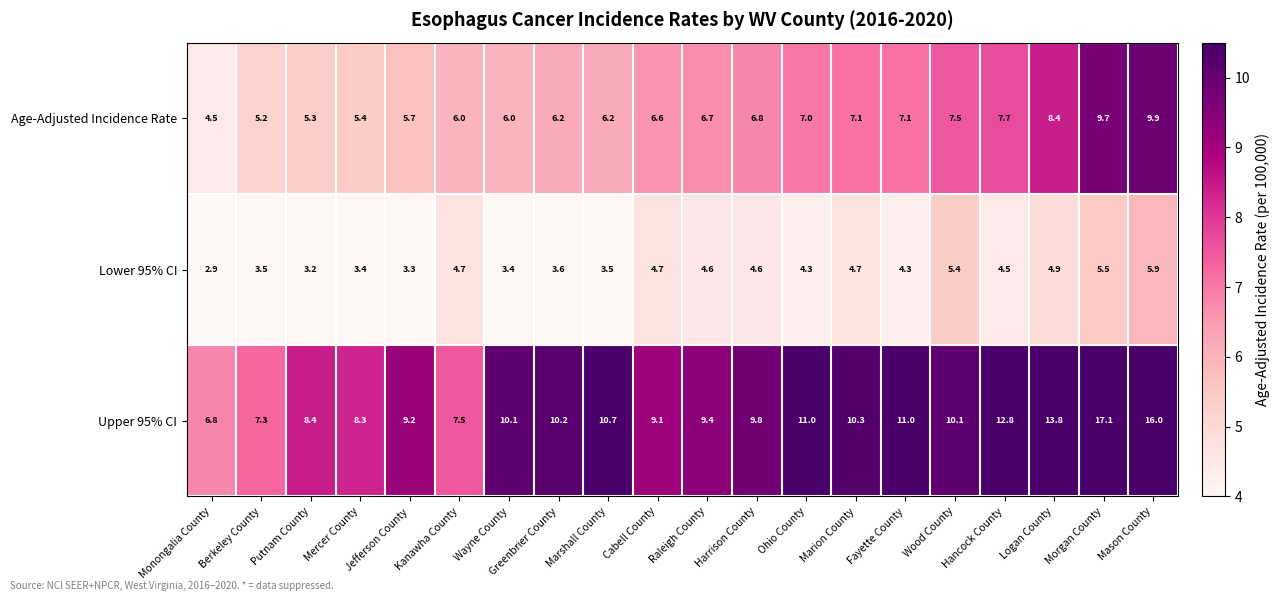

What is the sum of all Age-Adjusted Incidence Rate values?

135.0